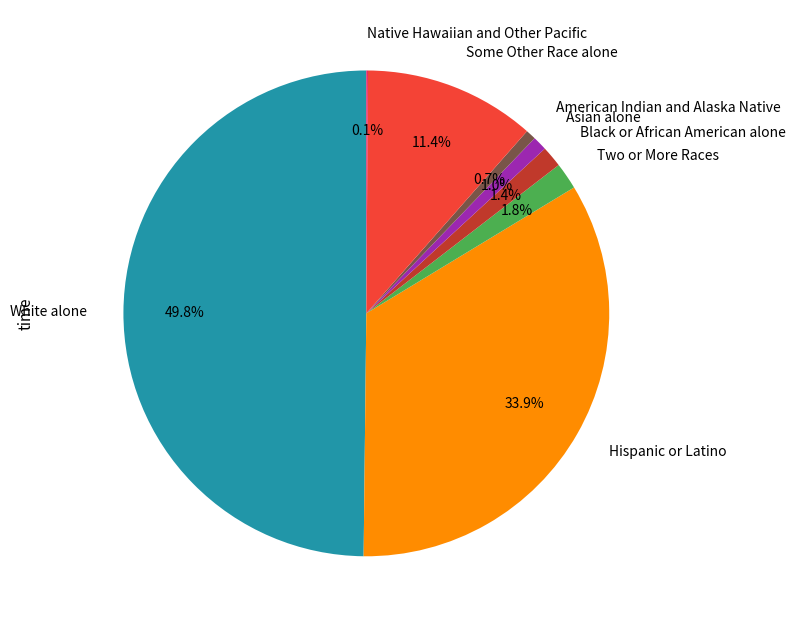

To the nearest percent, what portion does Two or More Races represent?

2%